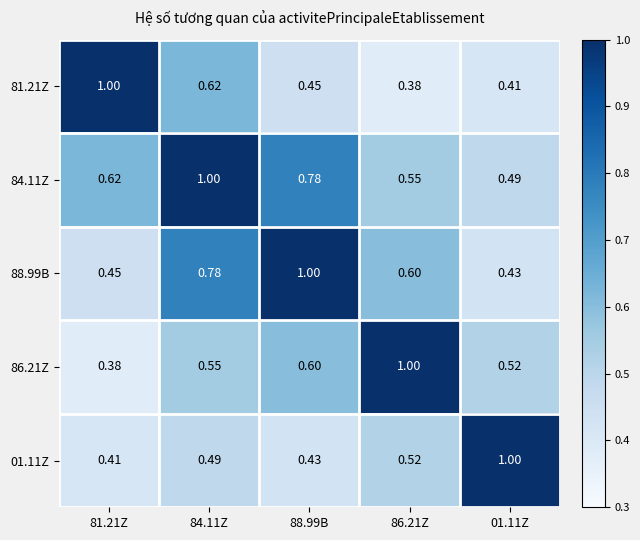

Is the value of 88.99B at 88.99B greater than the value of 01.11Z at 86.21Z?

Yes